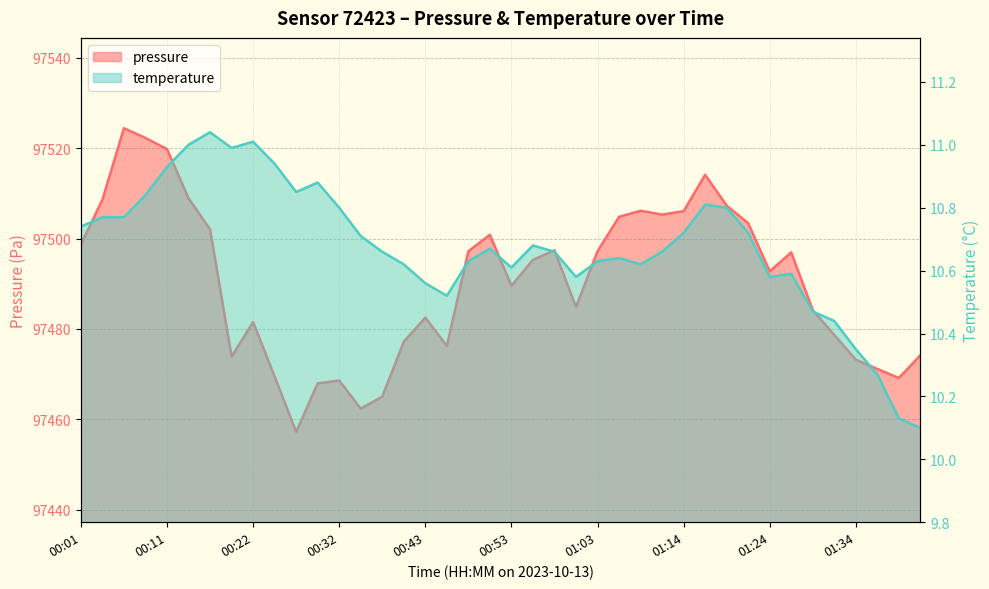

What position from the left is 00:01?

1